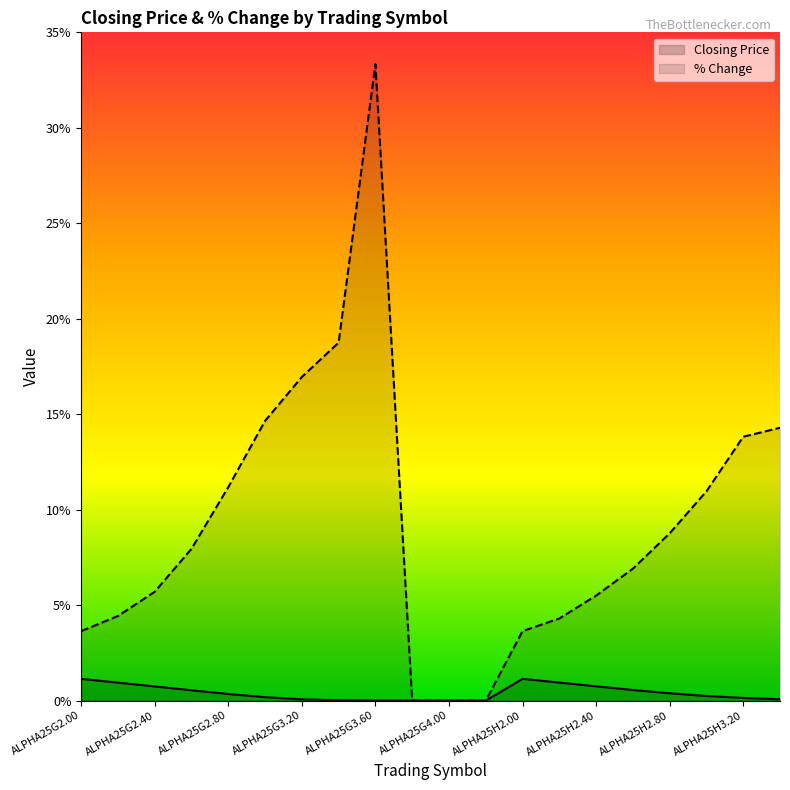

What are all the series names shown in the legend?

Closing Price, % Change